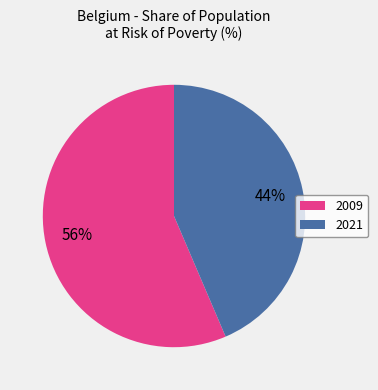

To the nearest percent, what is the average slice percentage?

50%